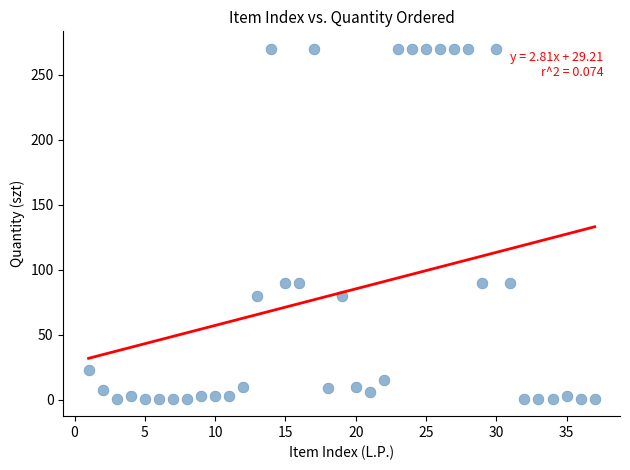

What is the range of X values (max minus min)?

36